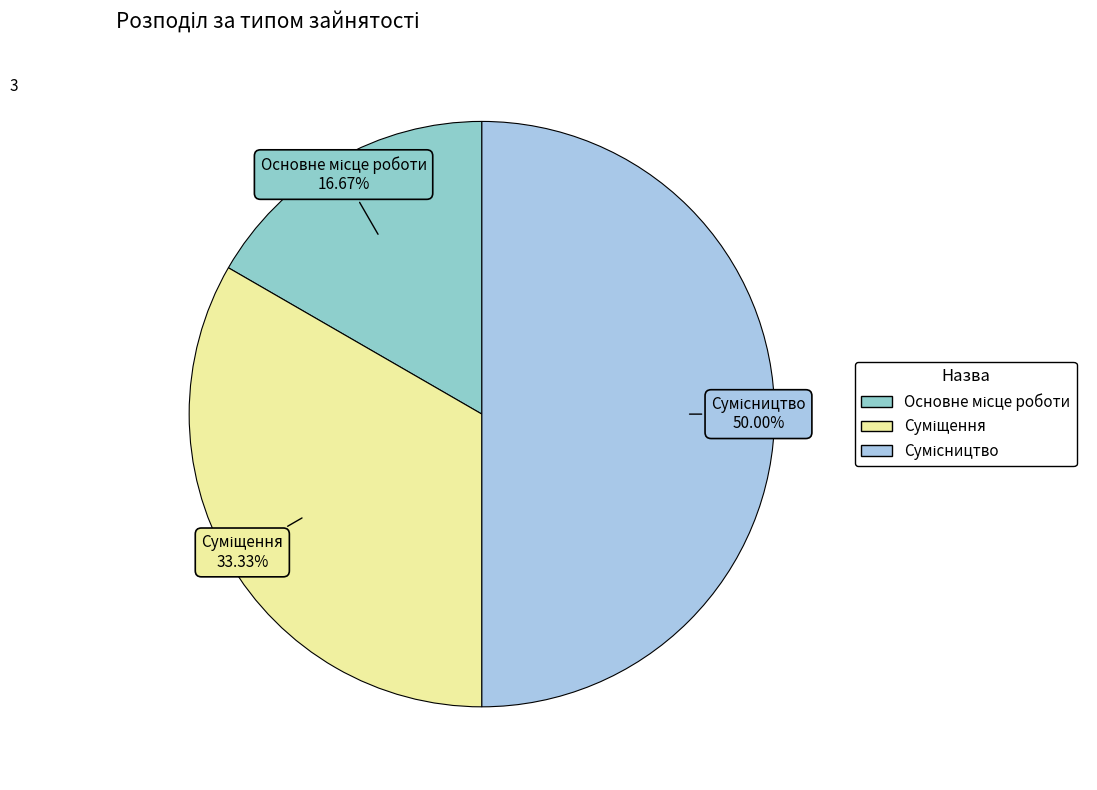

To the nearest percent, what is the difference between the Суміщення and Основне місце роботи slice percentages?

17%